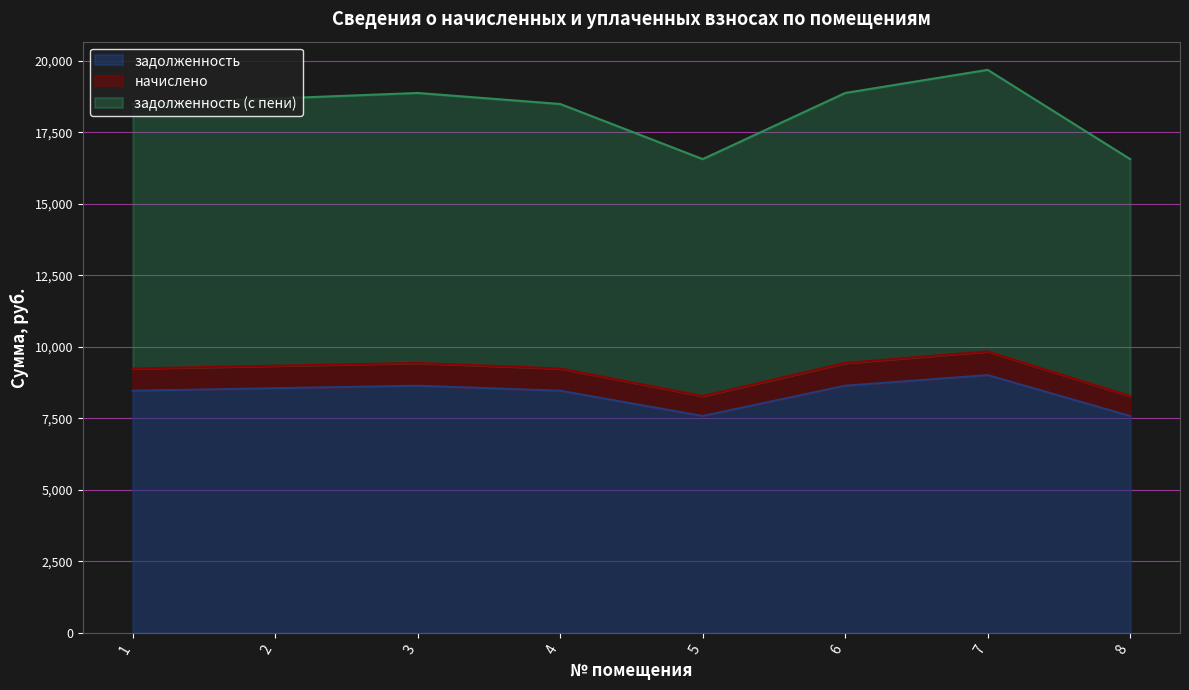

True or false: задолженность (с пени) and начислено cross at least once.

False